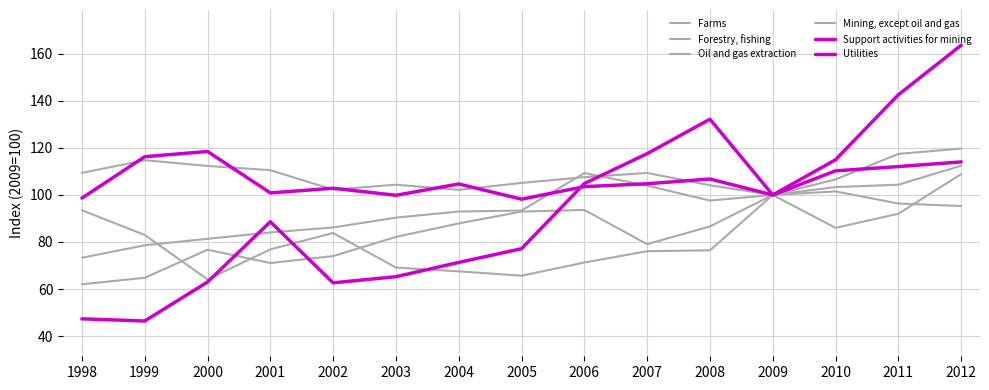

What is the spread (max minus min) of values at 2010?

29.0